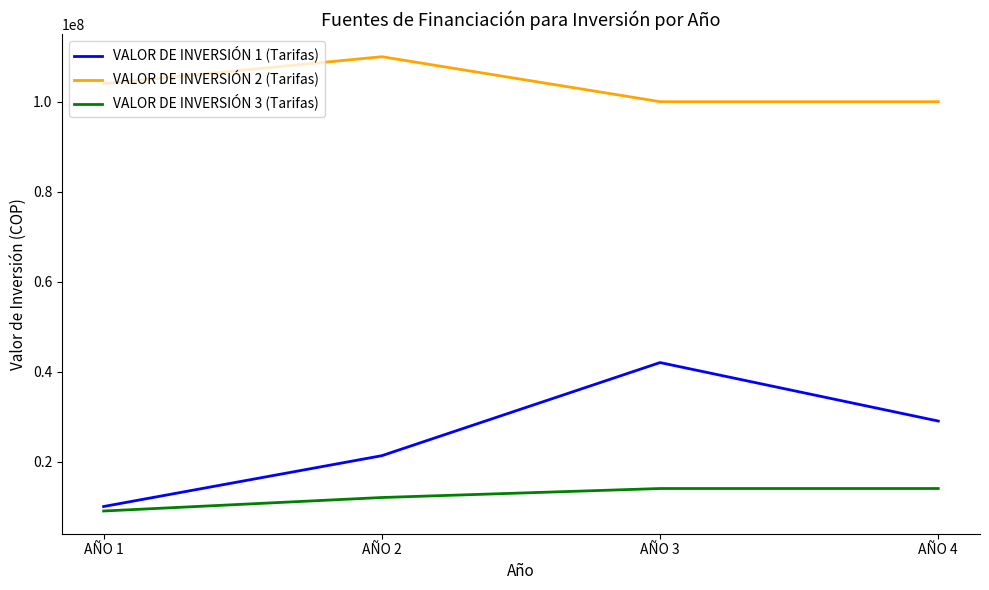

True or false: VALOR DE INVERSIÓN 3 (Tarifas) has more than 1 points higher than both neighbors.

False